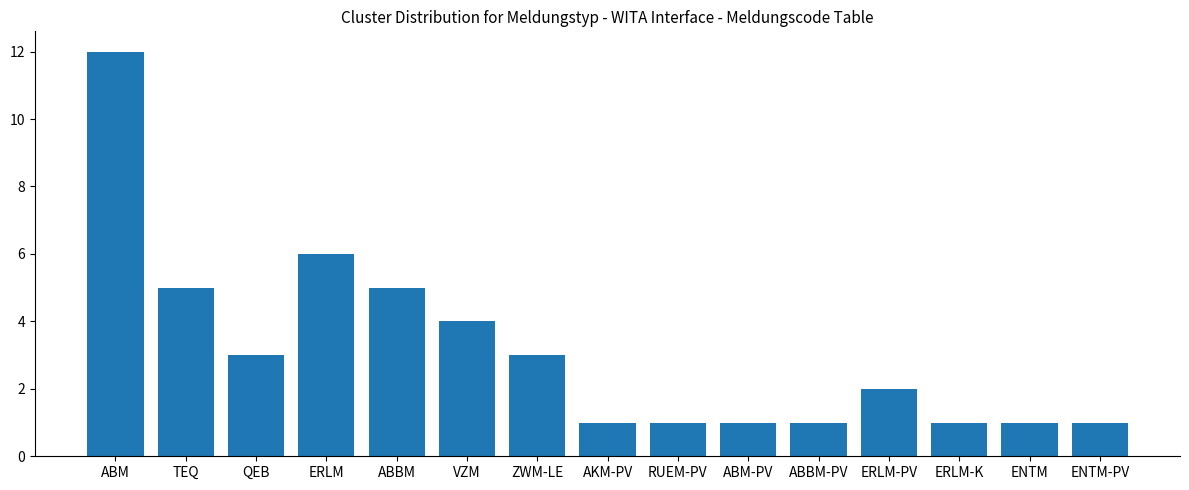

What is the label of the 15th bar from the left?

ENTM-PV